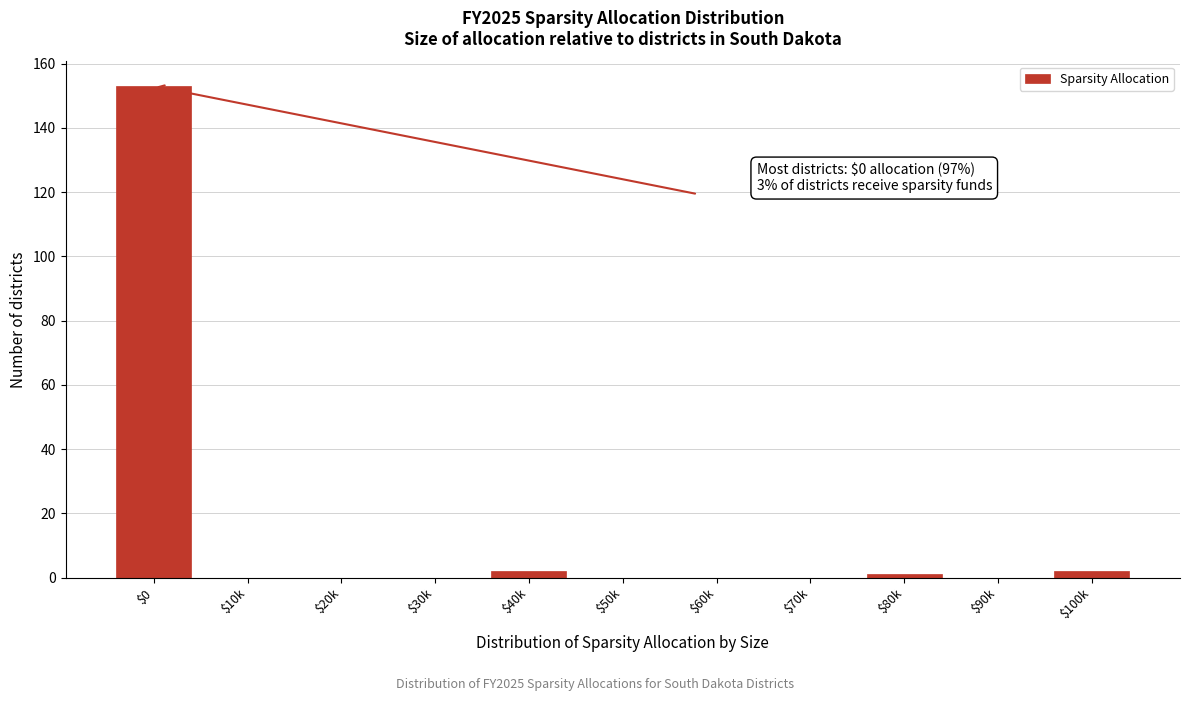

Which label corresponds to the largest value in the chart?

$0